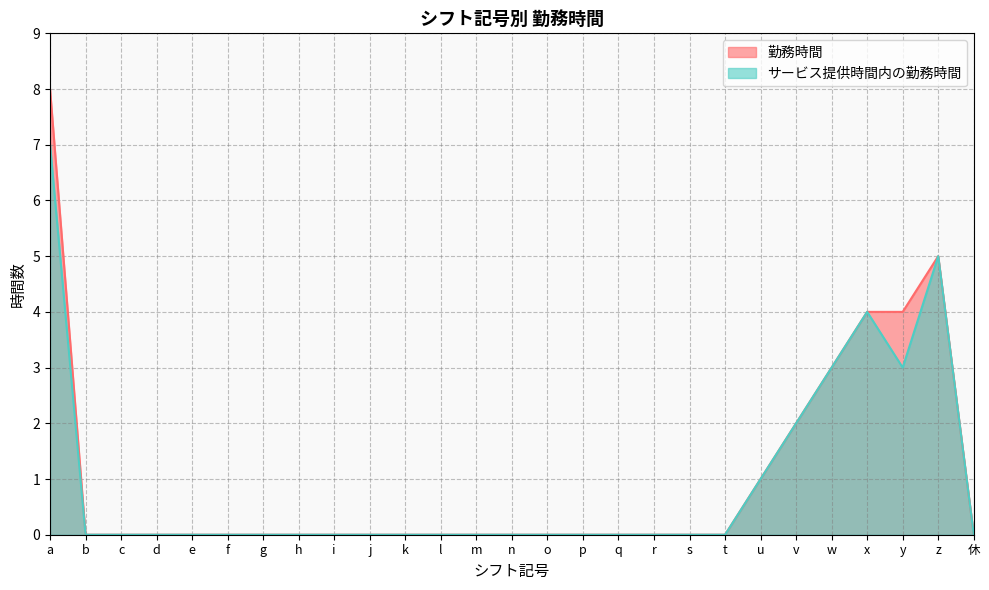

How many 勤務時間 values are between 0 and 1?

21